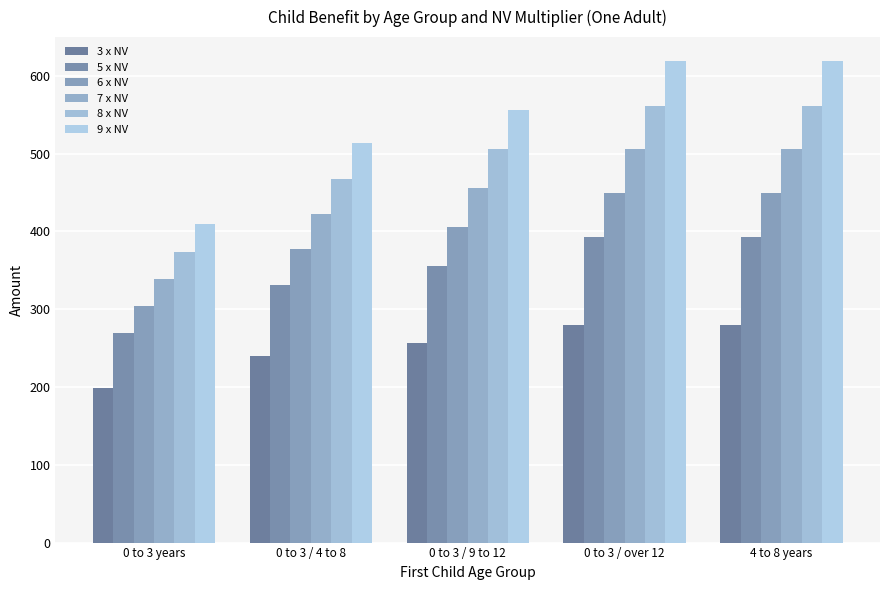

Is the value of 3 x NV at 0 to 3 / 4 to 8 greater than the value of 9 x NV at 0 to 3 / 9 to 12?

No